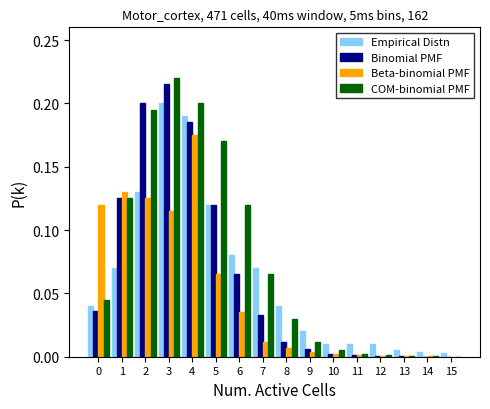

What is the total value across all series at 1?

0.5